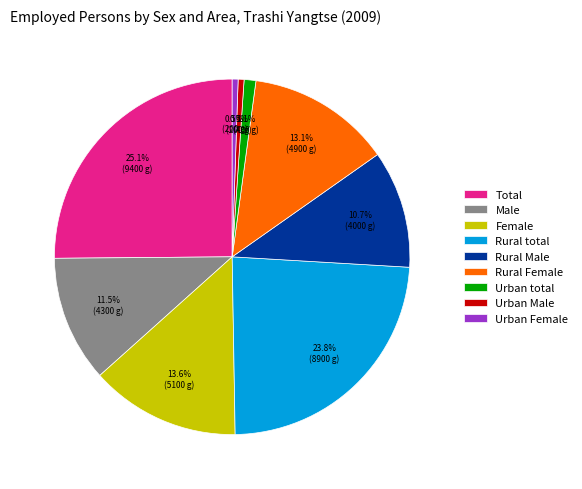

Which has a higher value, Rural Male or Urban Female?

Rural Male